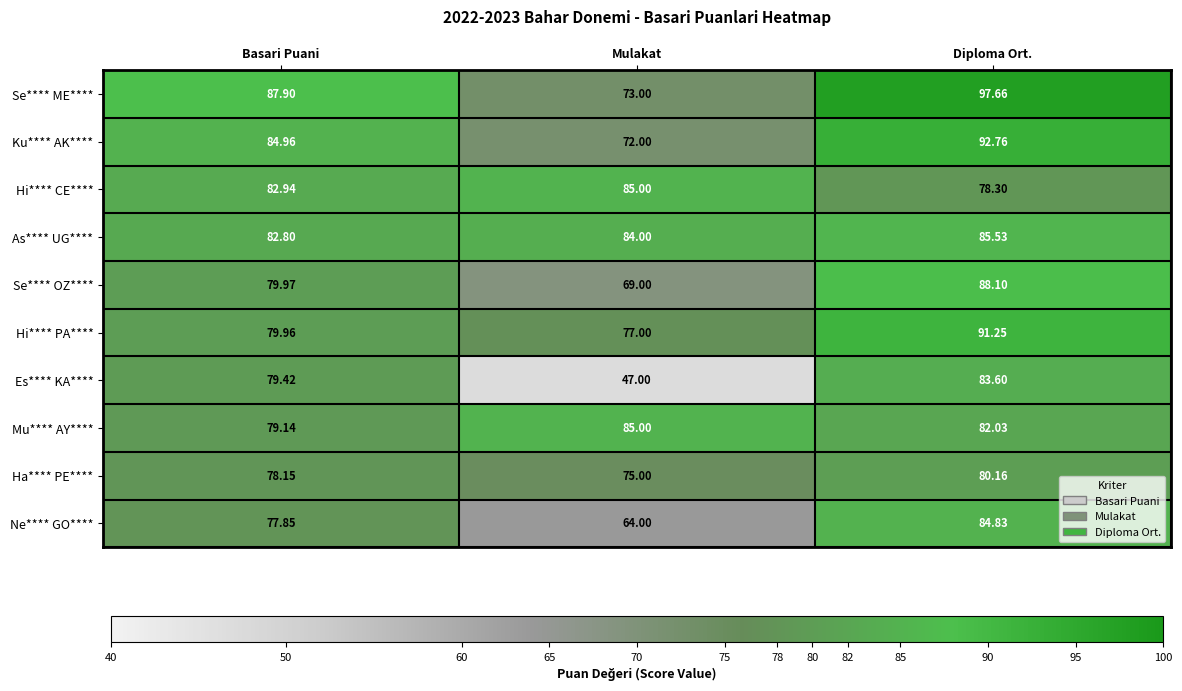

At which category is the sum across all series the highest?

Diploma Ort.